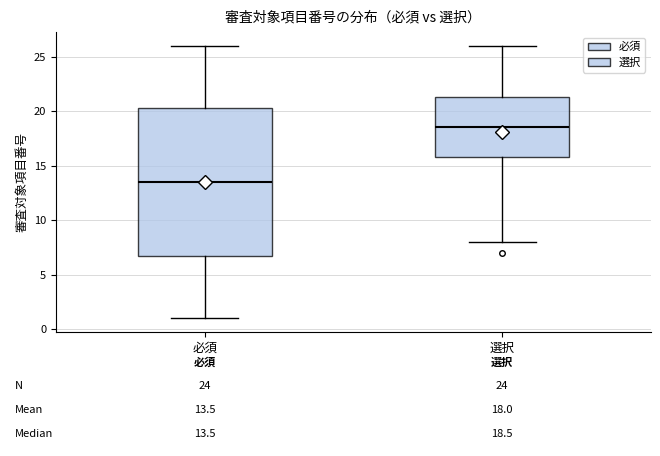

Which box's median line is the highest?

選択